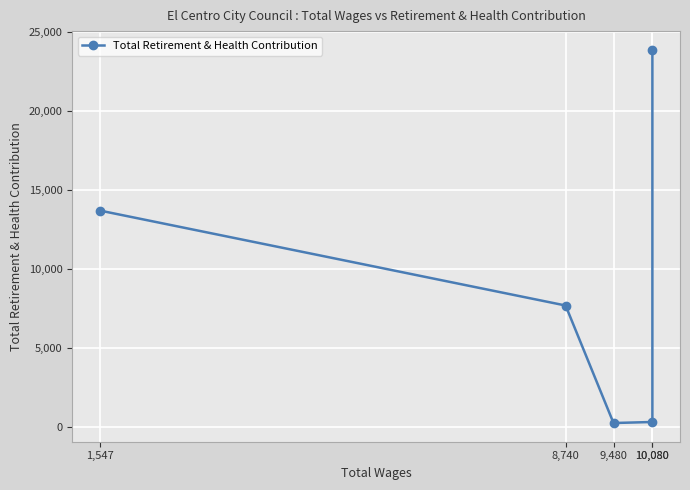

Reading left to right, extract all data points from this chart.

1,547=13718	8,740=7705	9,480=263	10,080=329	10,080=23899